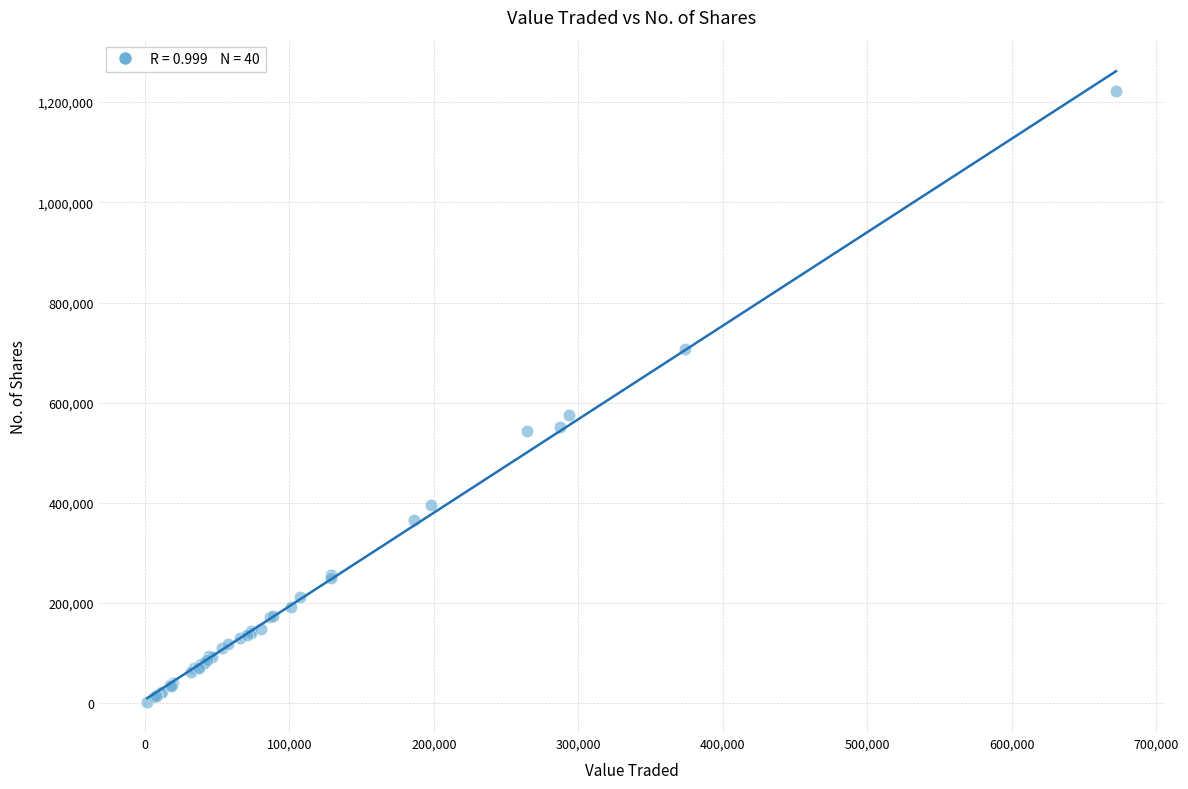

What Y value in the scatter plot is closest to 612828?

575544